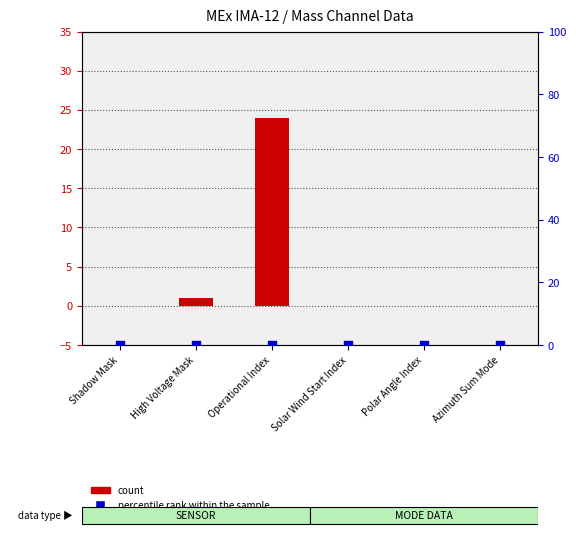

Which series contains the lowest Y value?

count